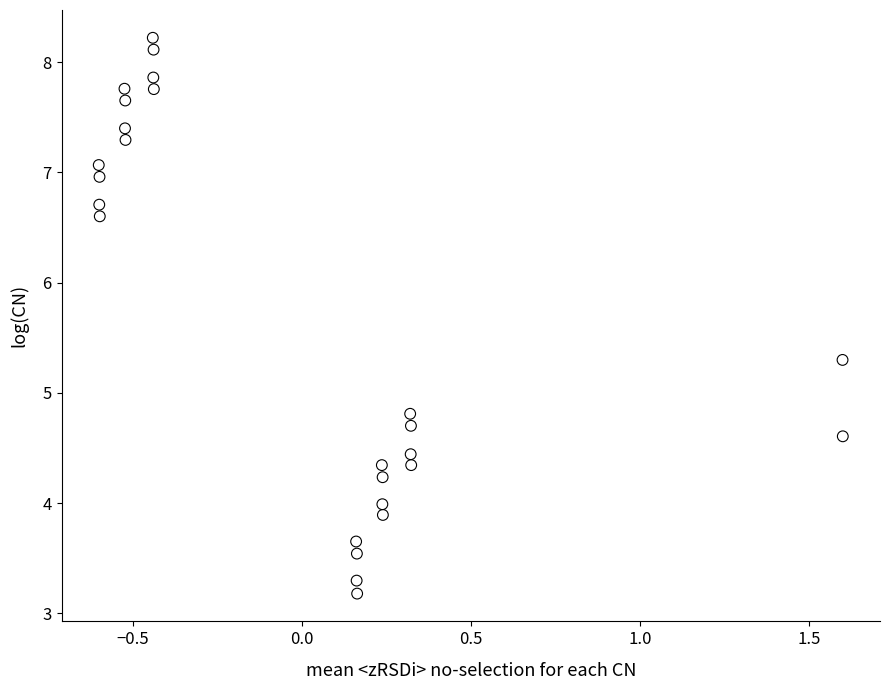

What Y value in the scatter plot is closest to 5?

4.8